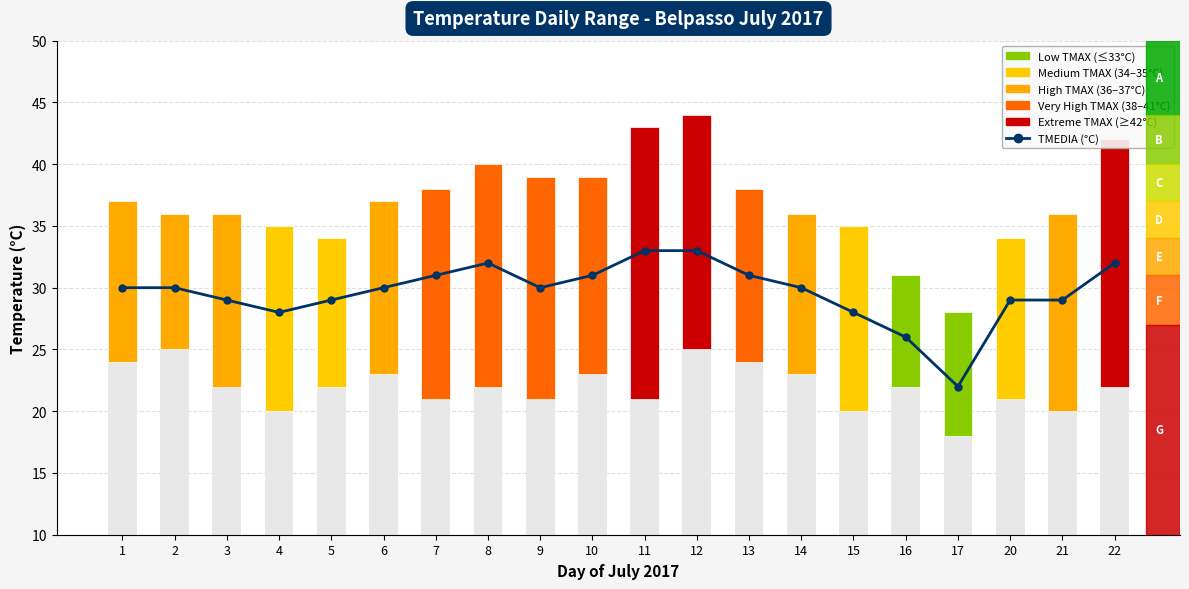

Approximately how many times larger is the value at 4 compared to 16?

1.1